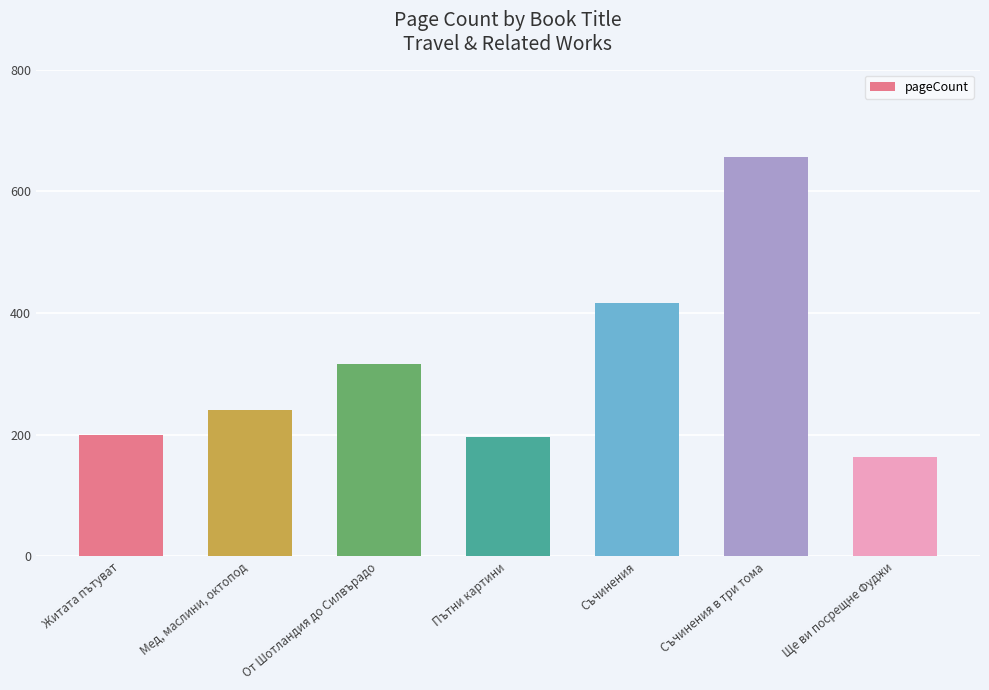

What is the difference between the maximum and minimum values?

492